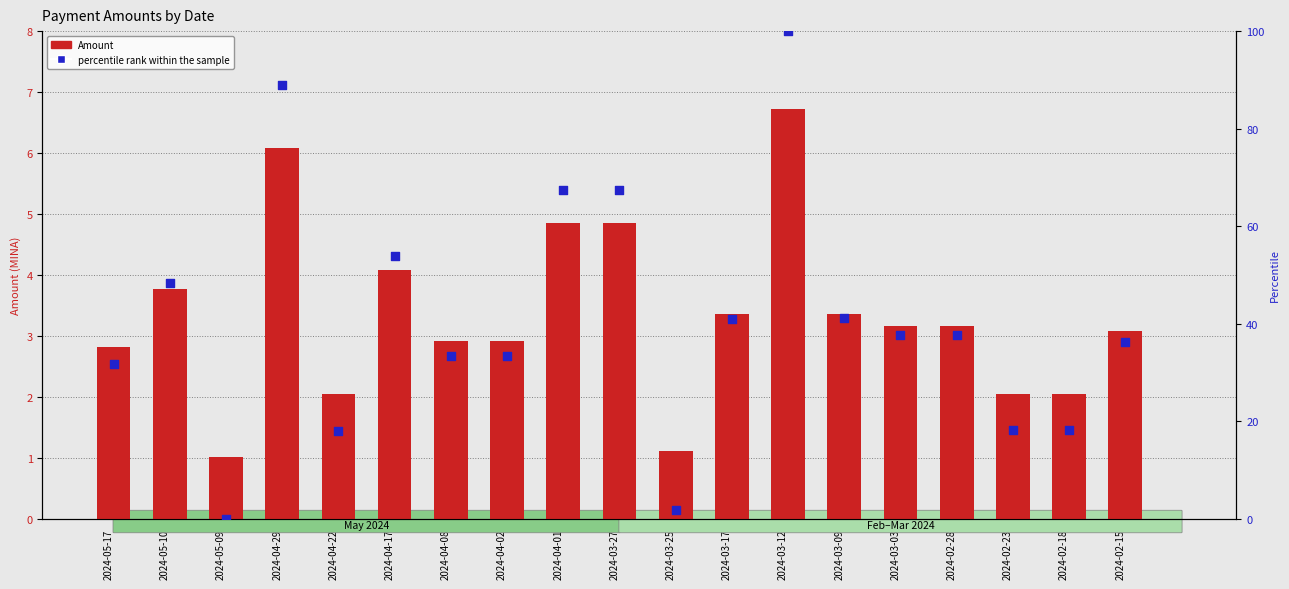

At which category is the sum across all series the highest?

2024-03-12